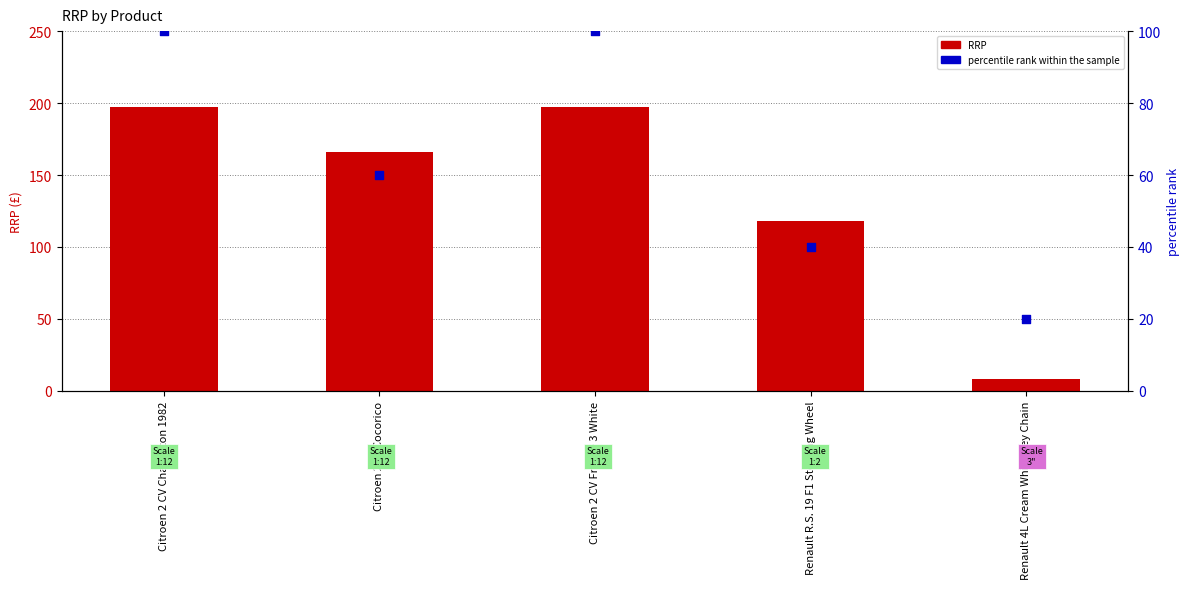

At how many categories does at least one series exceed 24?

4